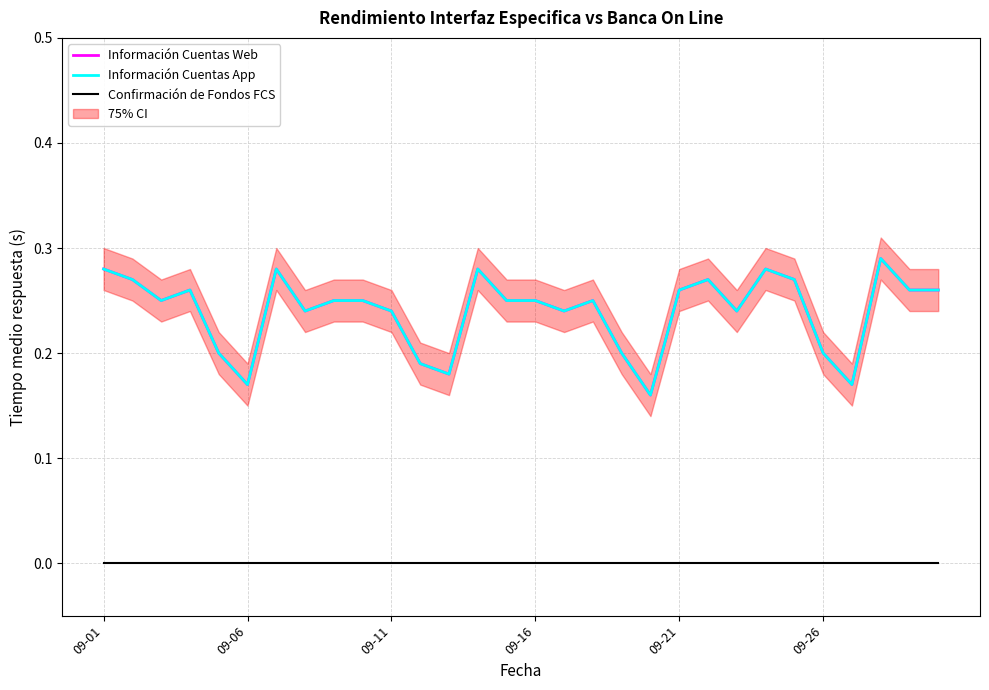

Which series has the largest range (max minus min)?

Información Cuentas Web